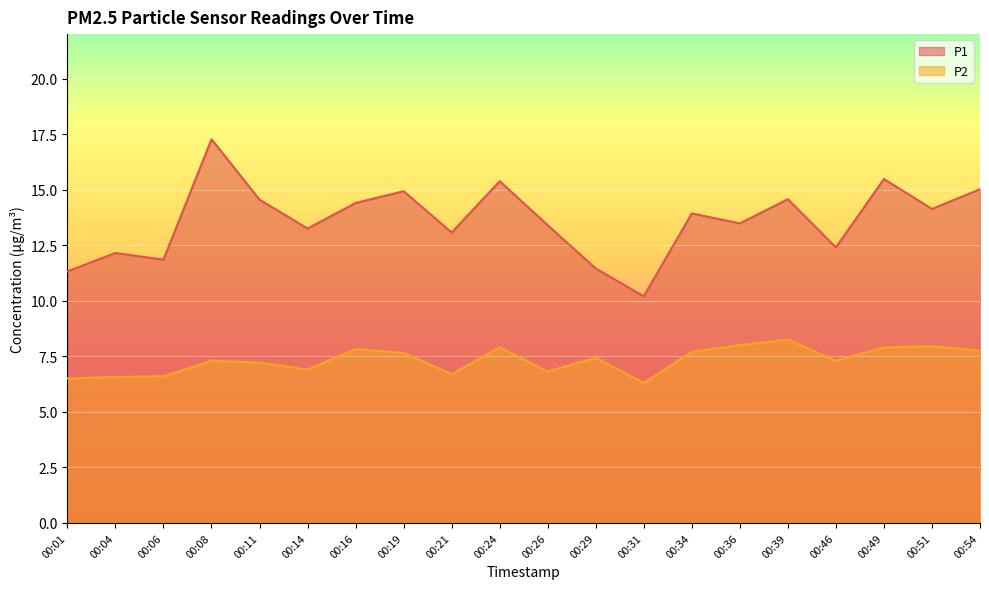

Count the number of data series in this chart.

2